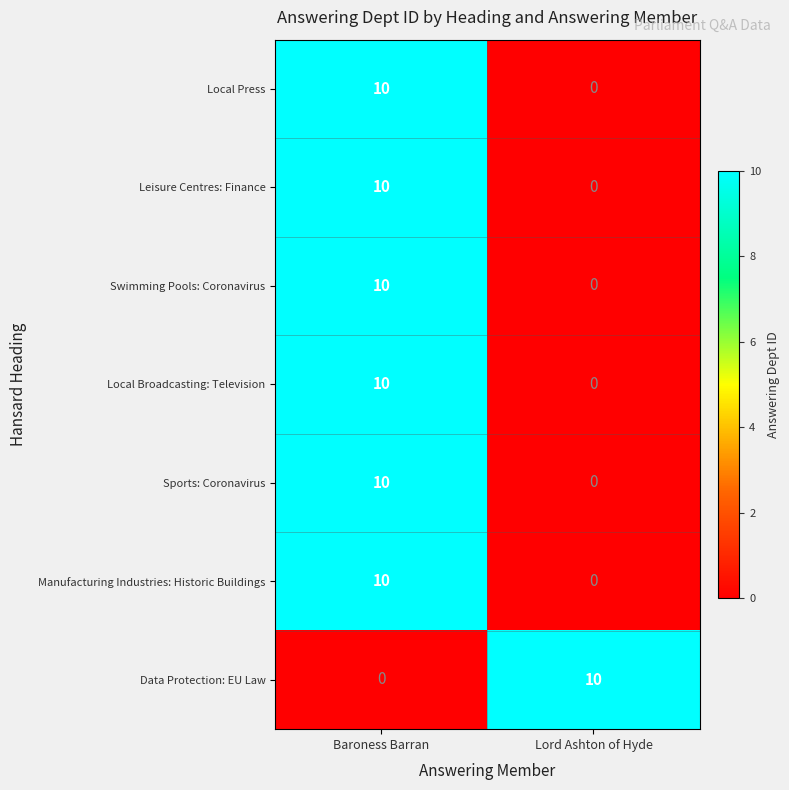

Reading left to right, list all the values displayed in this chart.

Local Press: Baroness Barran=10	Lord Ashton of Hyde=0
Leisure Centres: Finance: Baroness Barran=10	Lord Ashton of Hyde=0
Swimming Pools: Coronavirus: Baroness Barran=10	Lord Ashton of Hyde=0
Local Broadcasting: Television: Baroness Barran=10	Lord Ashton of Hyde=0
Sports: Coronavirus: Baroness Barran=10	Lord Ashton of Hyde=0
Manufacturing Industries: Historic Buildings: Baroness Barran=10	Lord Ashton of Hyde=0
Data Protection: EU Law: Baroness Barran=0	Lord Ashton of Hyde=10